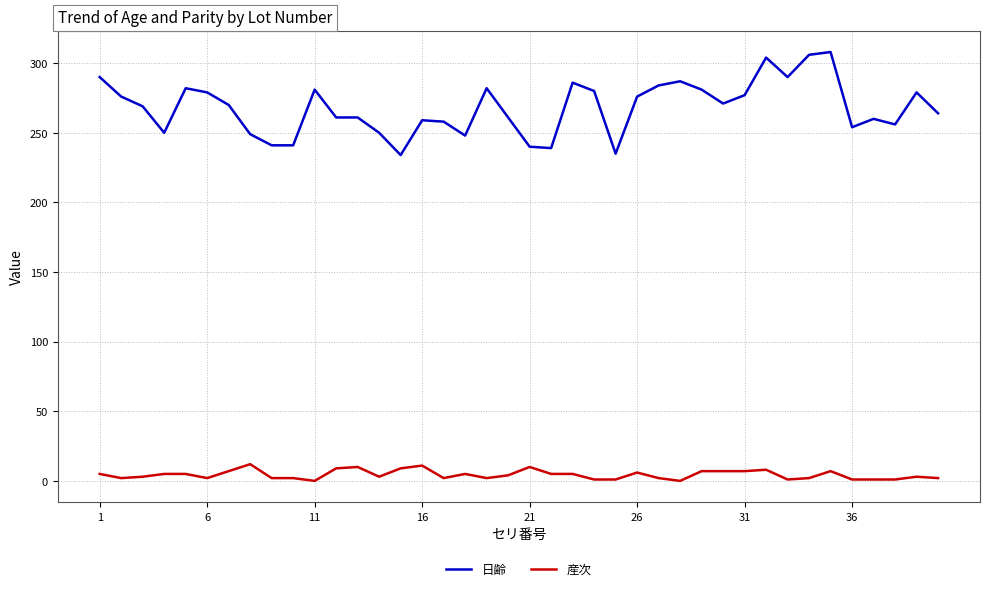

List the series in order of their overall mean, highest first.

日齢, 産次